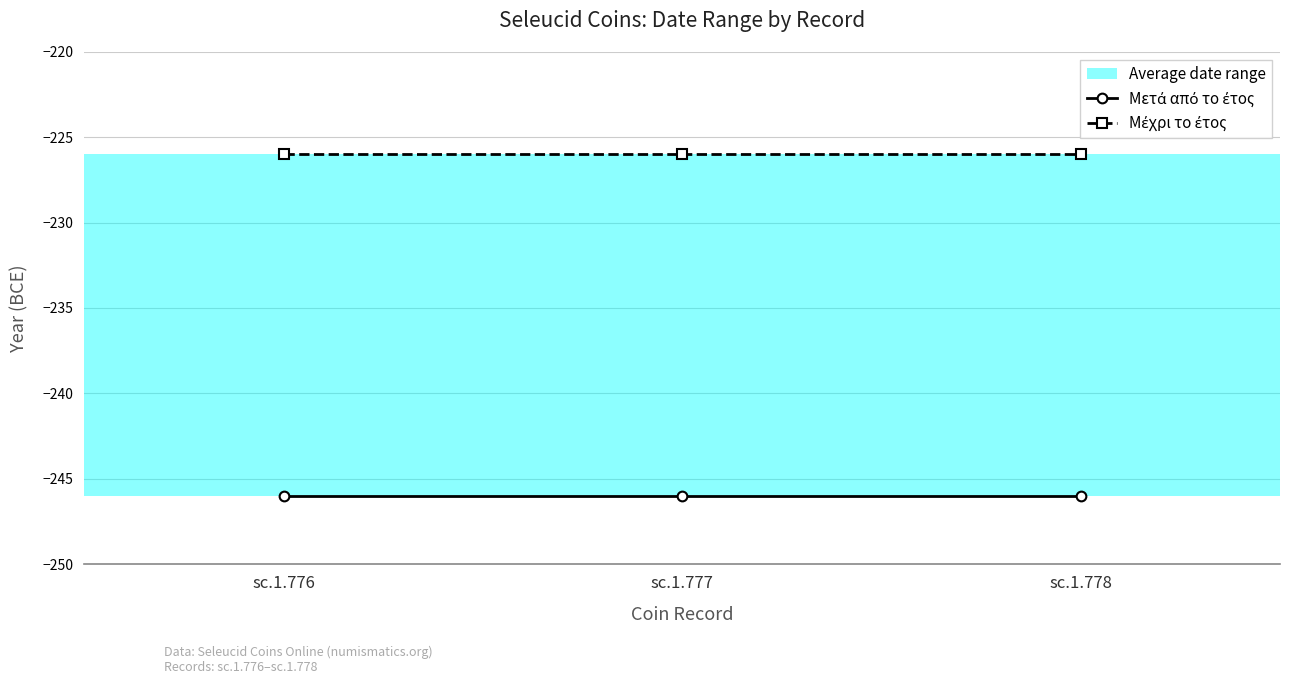

Which category has the lowest value across all series?

sc.1.776